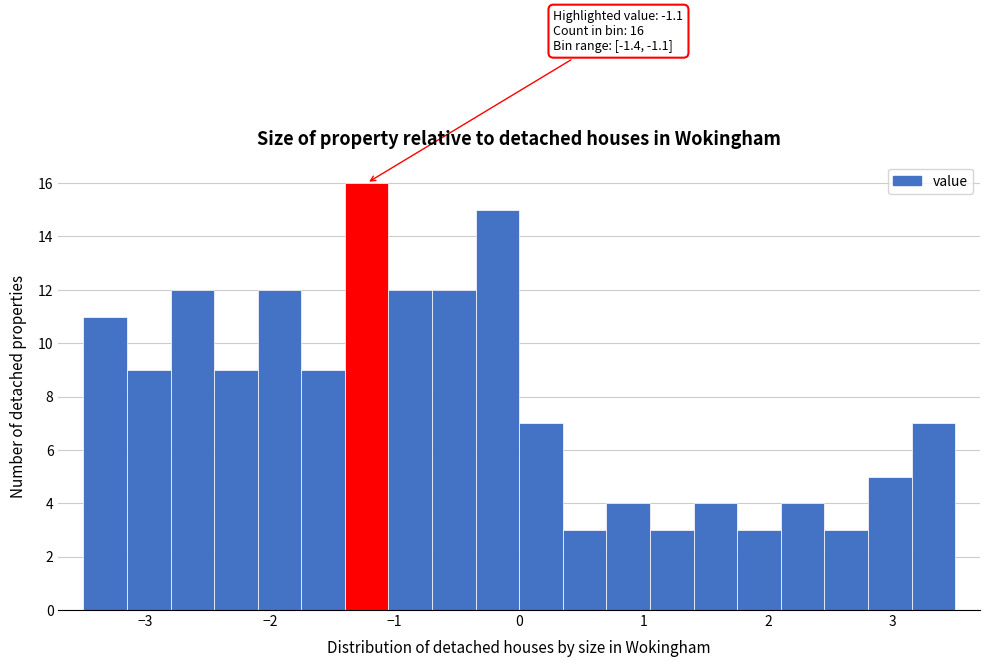

Around what value on the x-axis is the tallest bar? Give the approximate position of its centre, as read against the axis.

-1.2